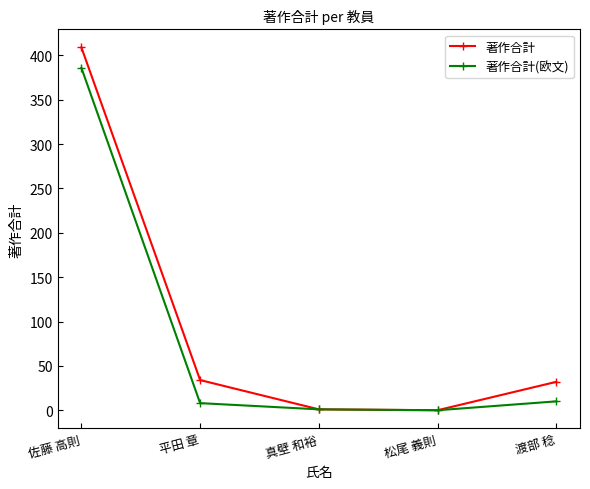

What is the highest value of the 著作合計(欧文) series?

386